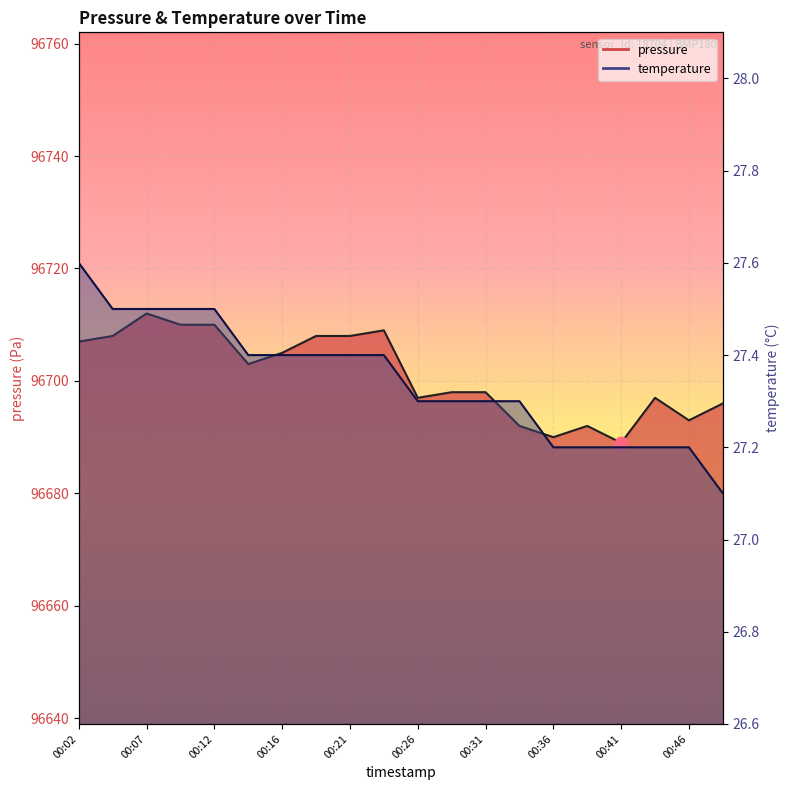

What are all the series names shown in the legend?

pressure, temperature